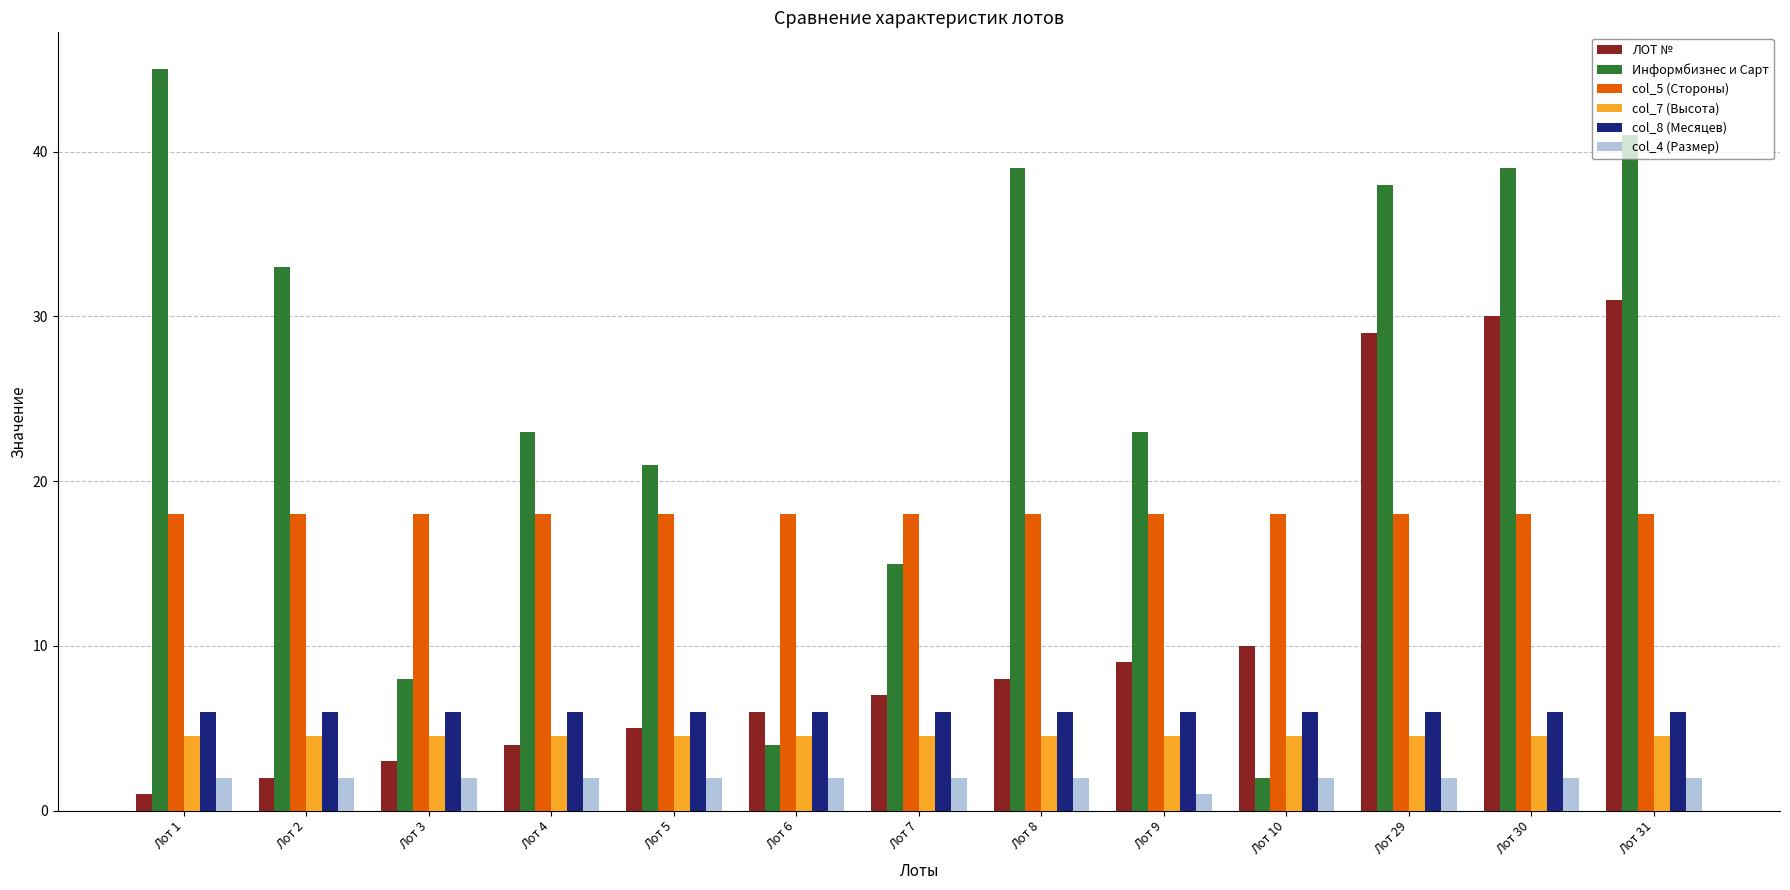

What is the lowest value of the col_4 (Размер) series?

1.0